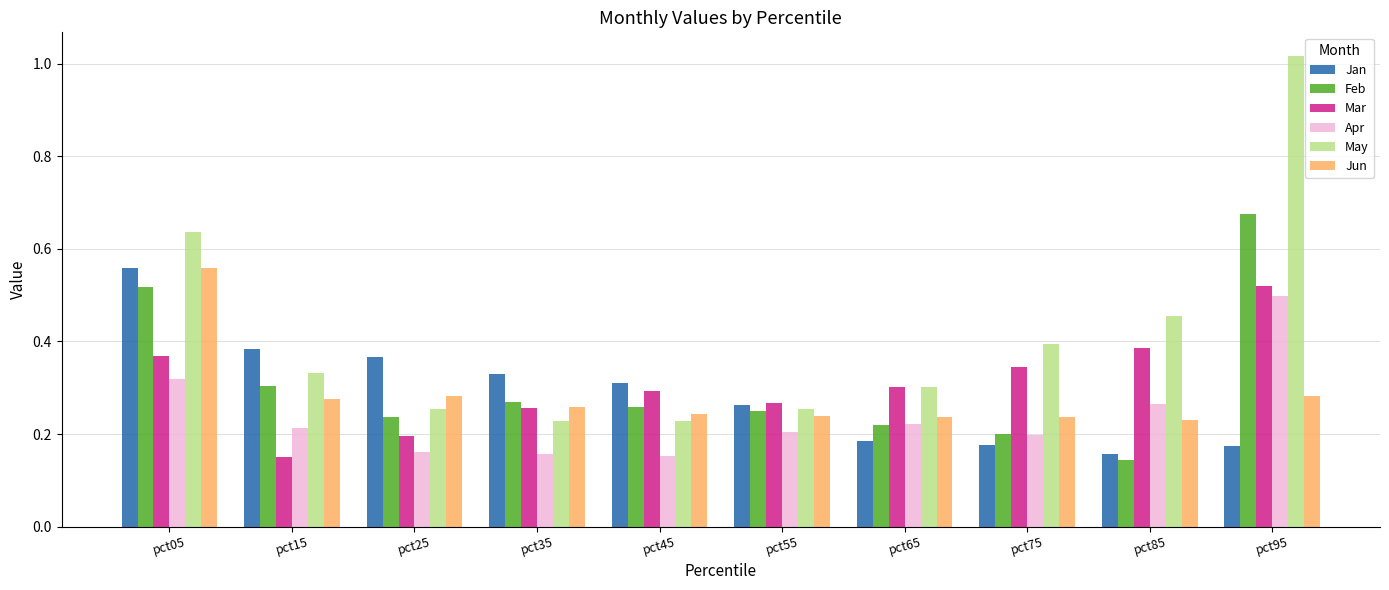

Is the value of Jan at pct25 greater than the value of Mar at pct75?

Yes